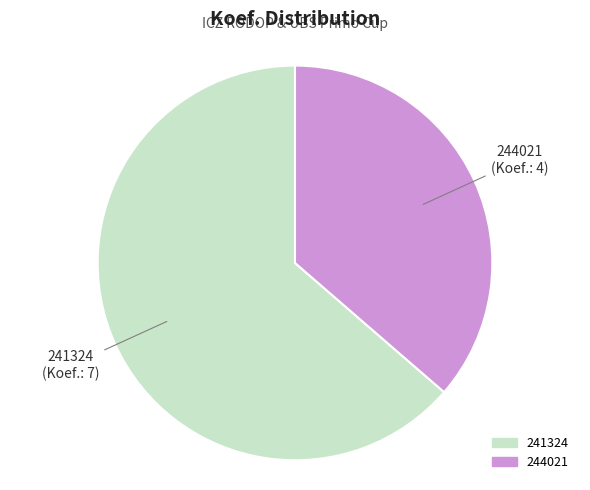

How many segments does this pie chart have?

2